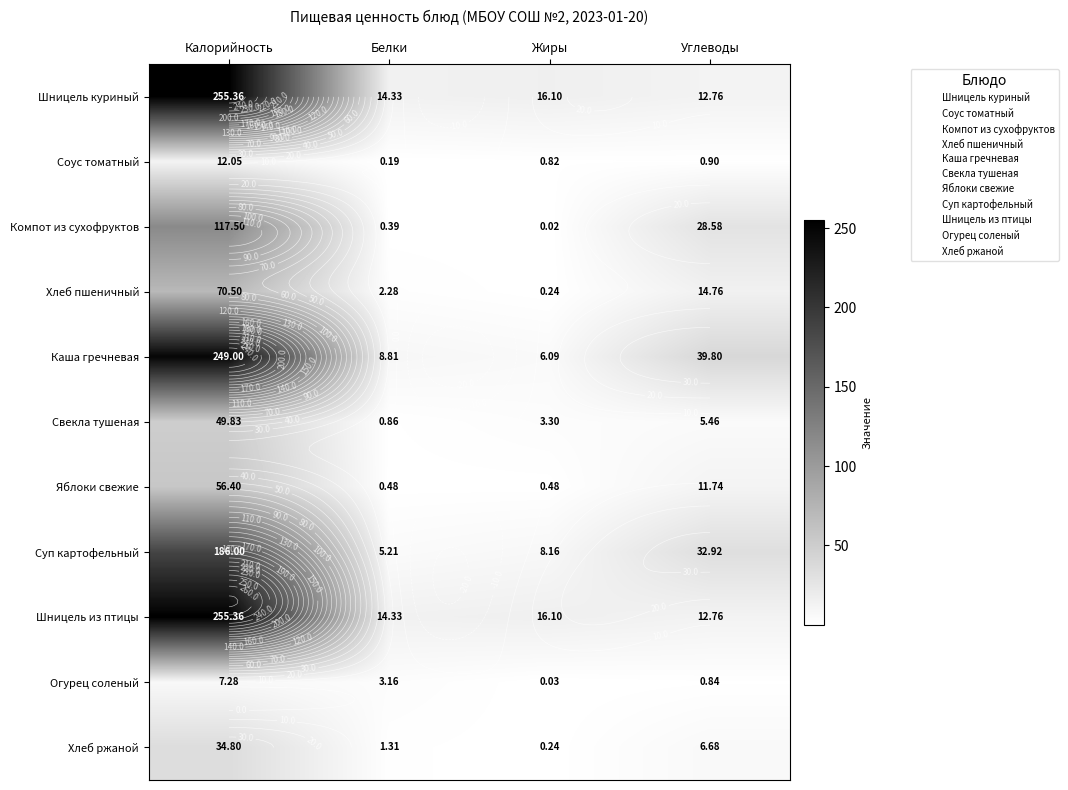

Which series has the widest spread of values?

Каша гречневая